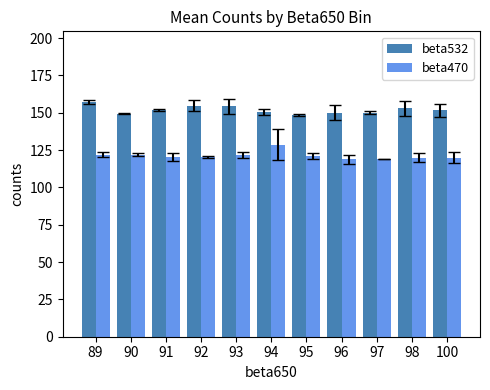

Is it true that beta470 equals 211.5 at 89?

False